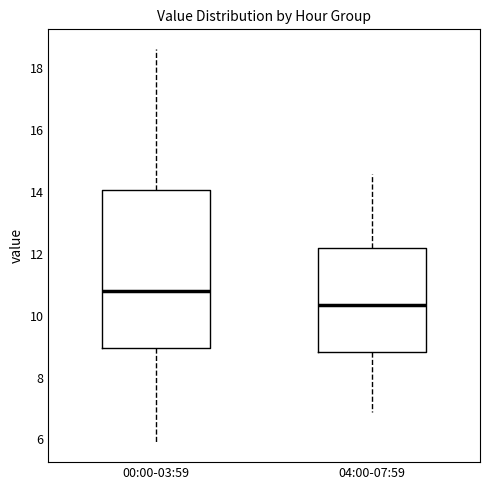

Reading left to right, transcribe this box plot: for each box, give where its median line is, the range the box spans, and where its two whiskers end, as read against the y-axis. The values are not printed on the chart, so give them approximately, as read against the axis.

00:00-03:59: median 10.8, box 9.0 to 14.0, whiskers 6.0 to 18.6
04:00-07:59: median 10.4, box 8.8 to 12.2, whiskers 7.0 to 14.6